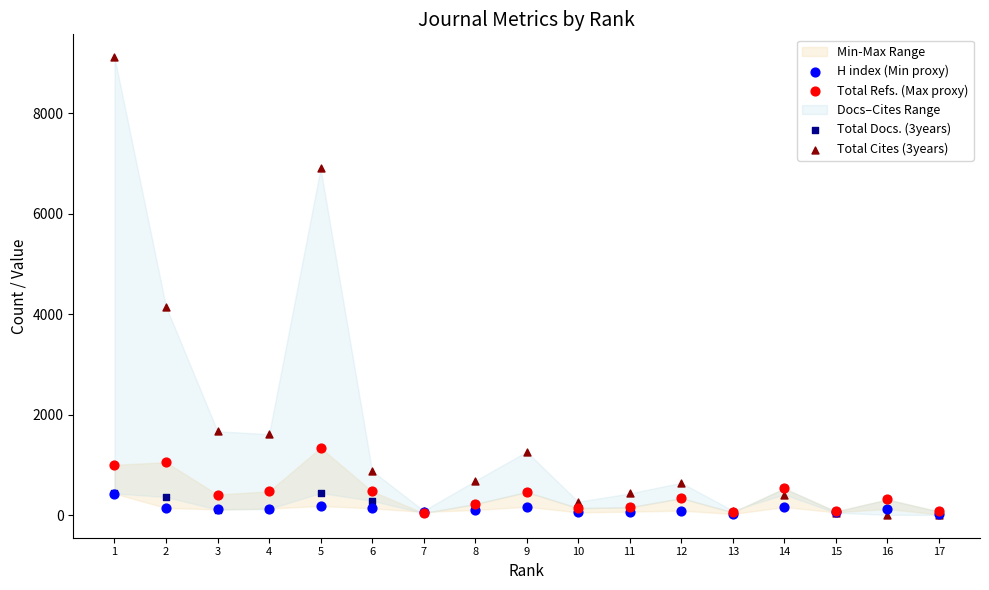

Across all series, what Y value is closest to 4562?

4151